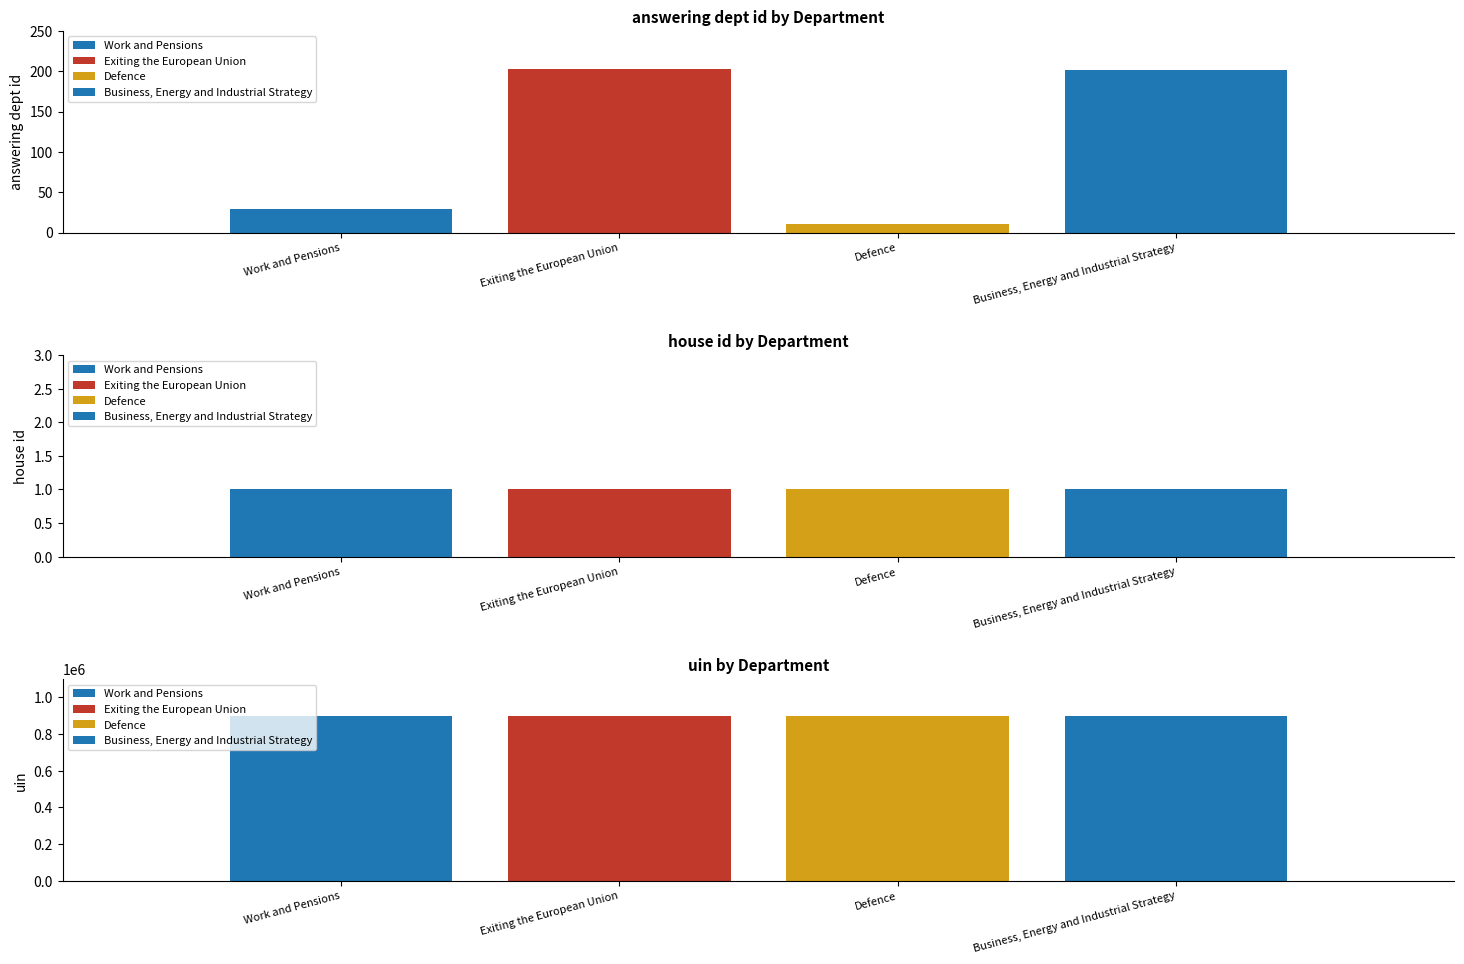

Rank the series at Defence from highest to lowest value.

uin, answering dept id, house id